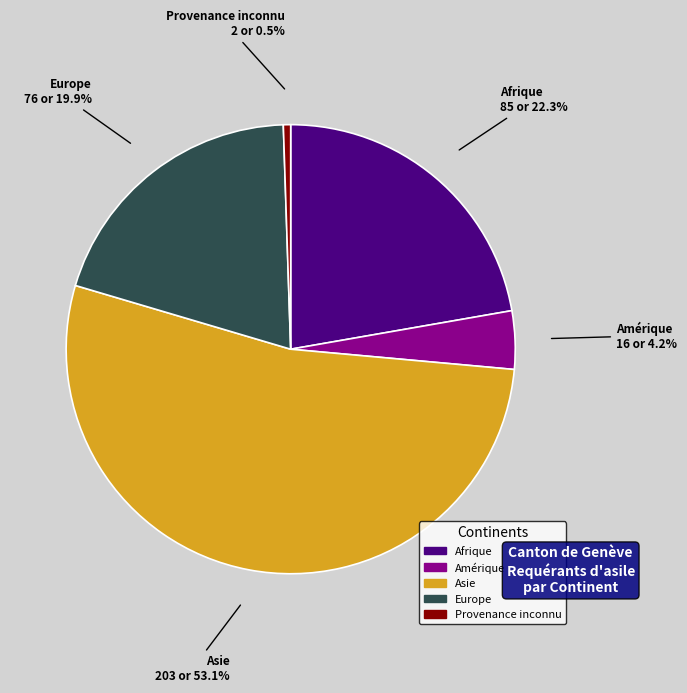

How many slices are in this pie chart?

5